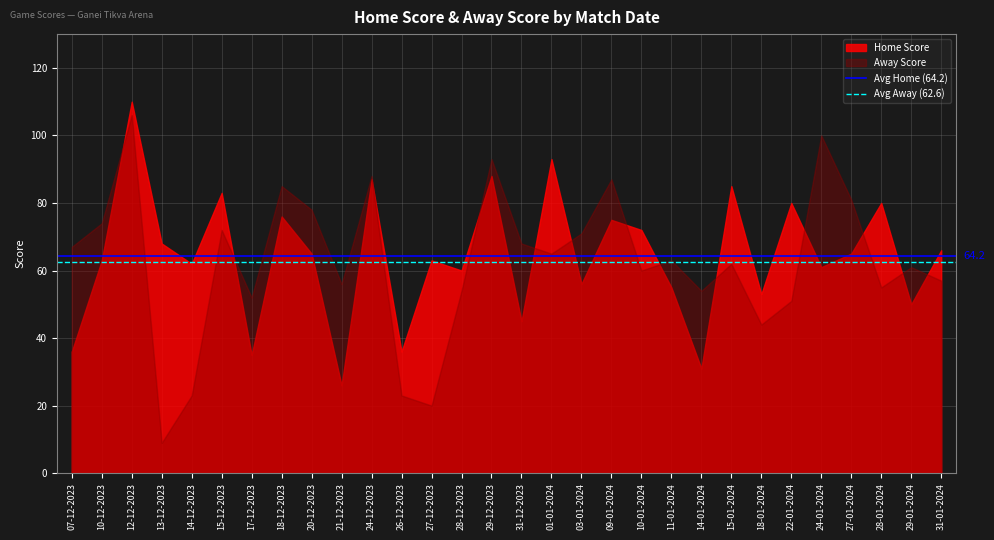

What is the difference between the highest and lowest values at 12-12-2023?

4